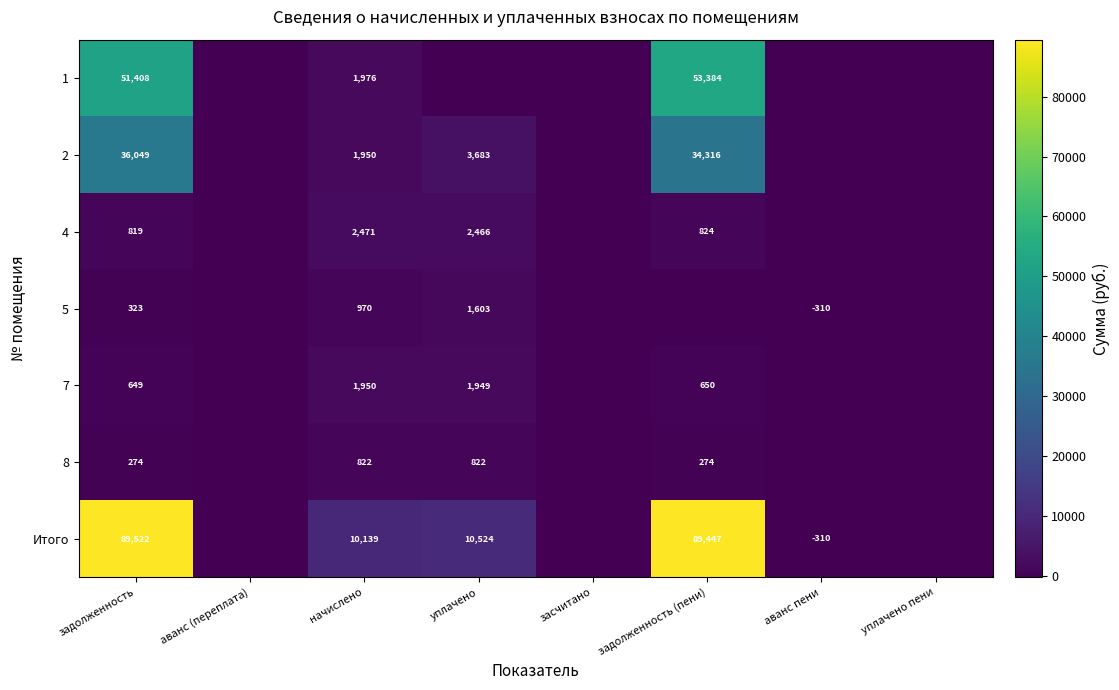

Is it true that 2 equals 3356 at начислено?

False